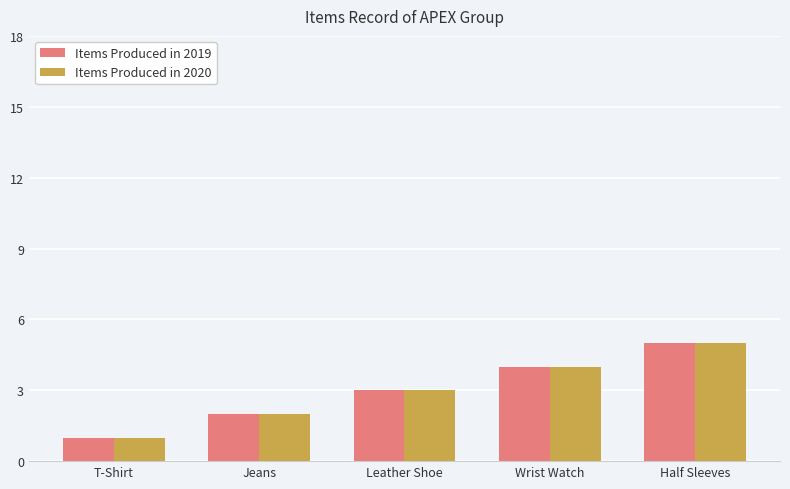

What is the greatest value displayed?

5